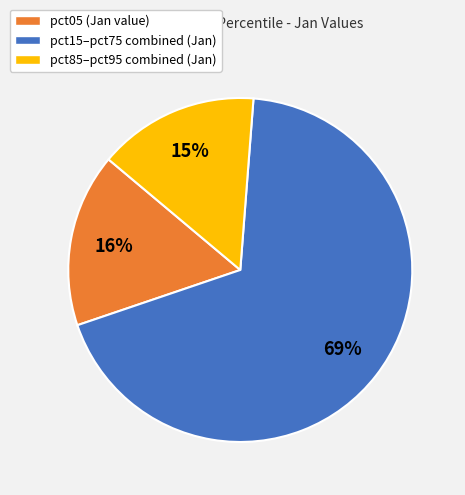

Combined, do pct15–pct75 combined (Jan) and pct85–pct95 combined (Jan) account for over 50%?

Yes